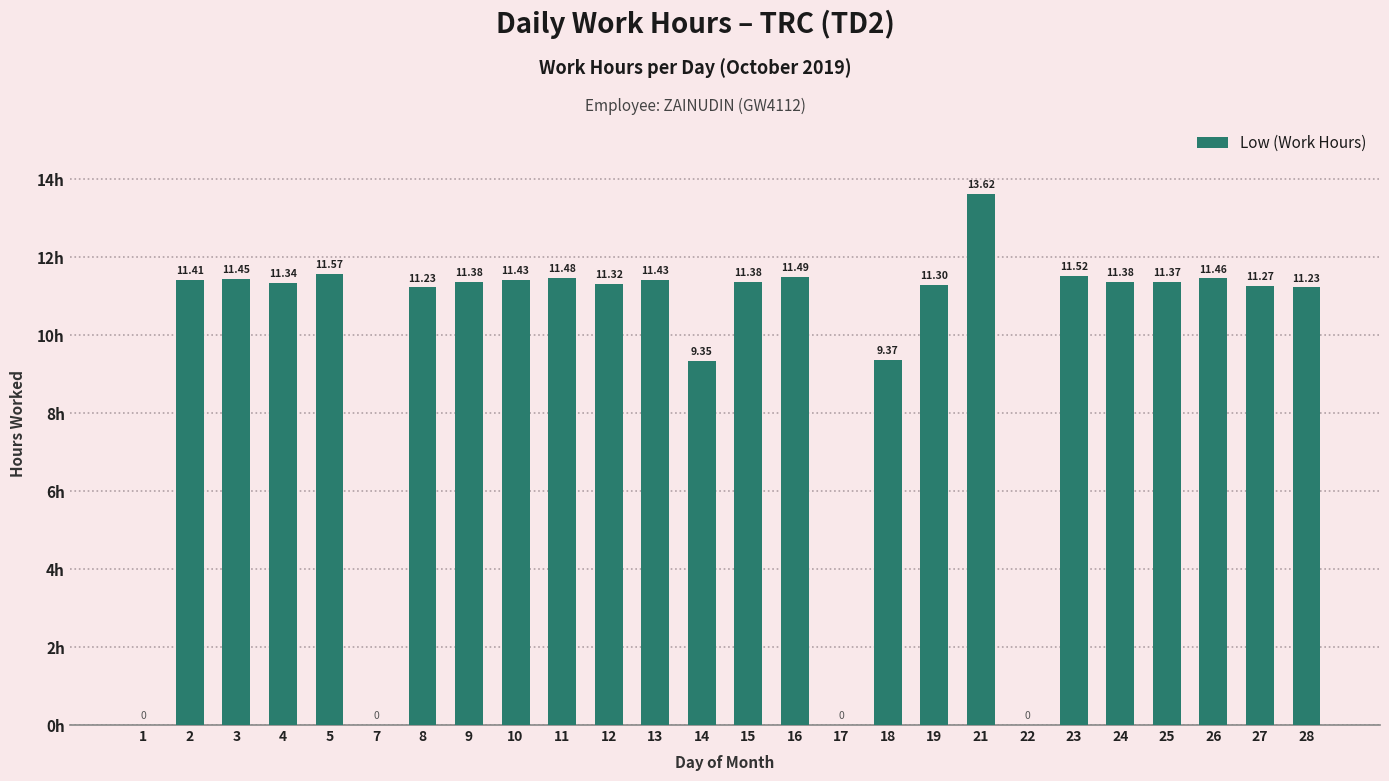

What is the sum of the values at 5 and 2?

23.0